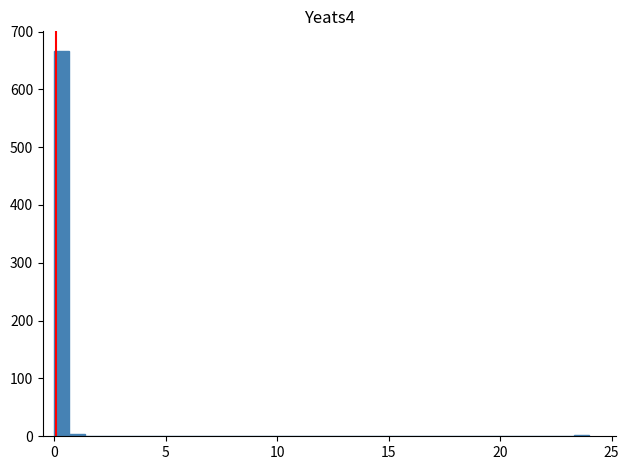

Around what value on the x-axis is the tallest bar? Give the approximate position of its centre, as read against the axis.

0.5